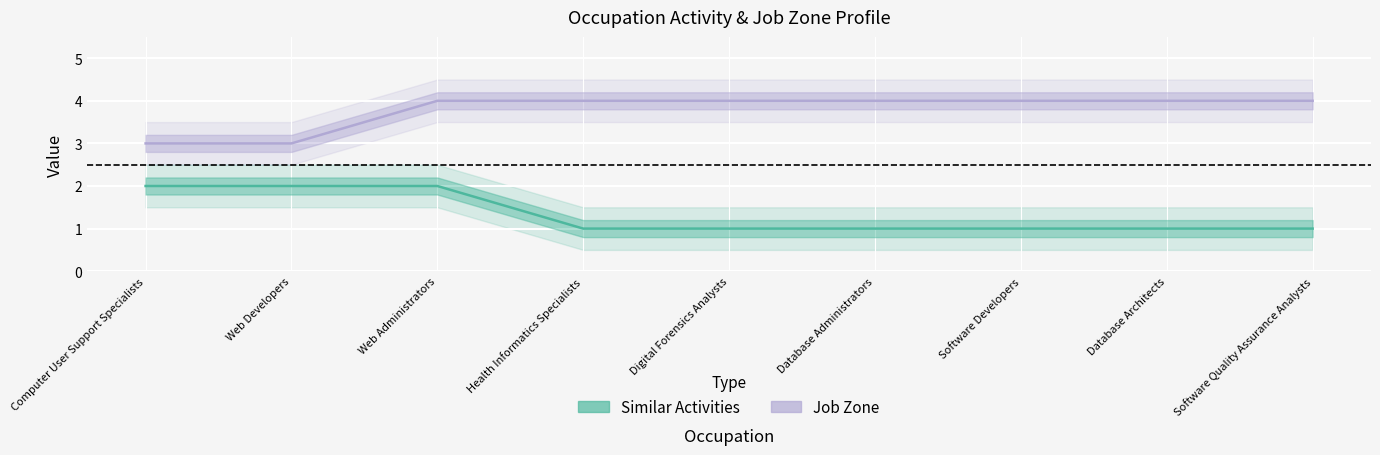

True or false: Job Zone and Similar Activities intersect in this chart.

False